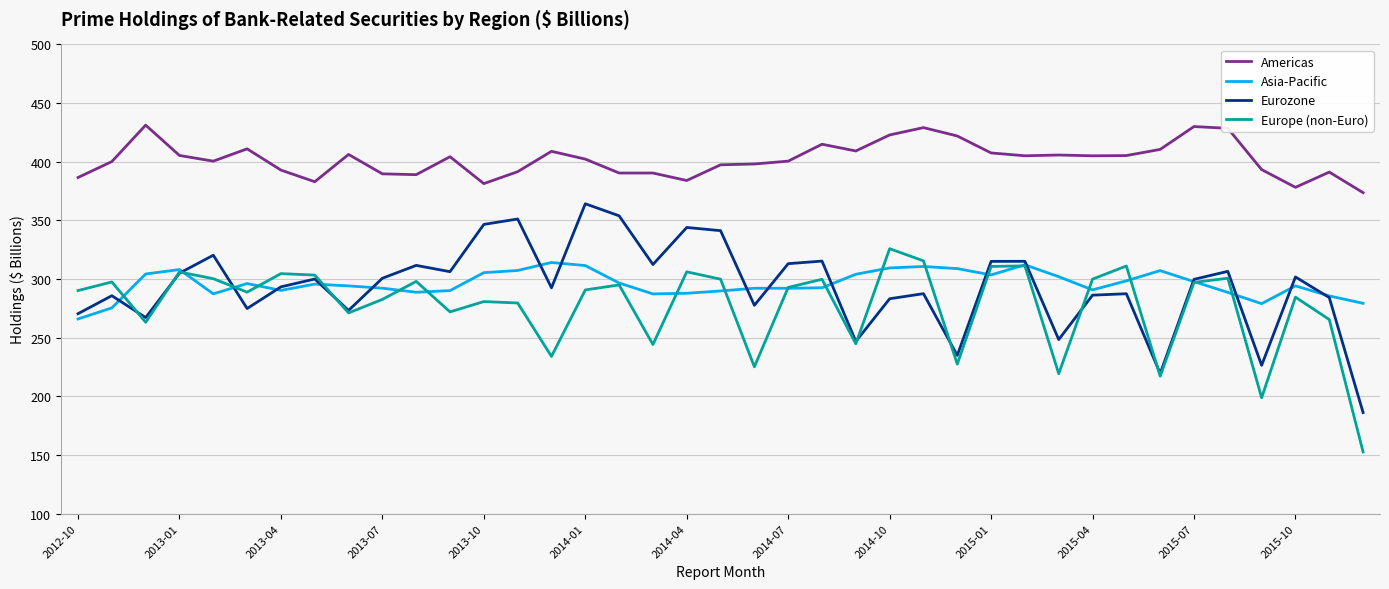

Count the number of data series in this chart.

4